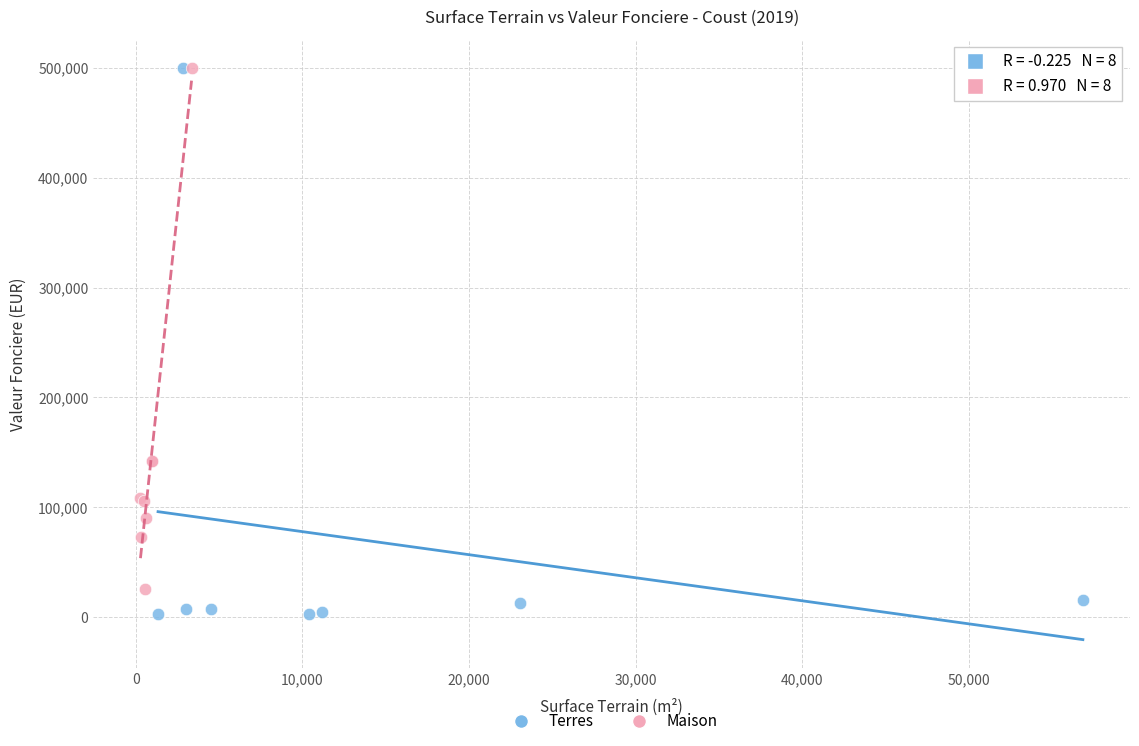

What are all the series names shown in the legend?

Terres, Maison